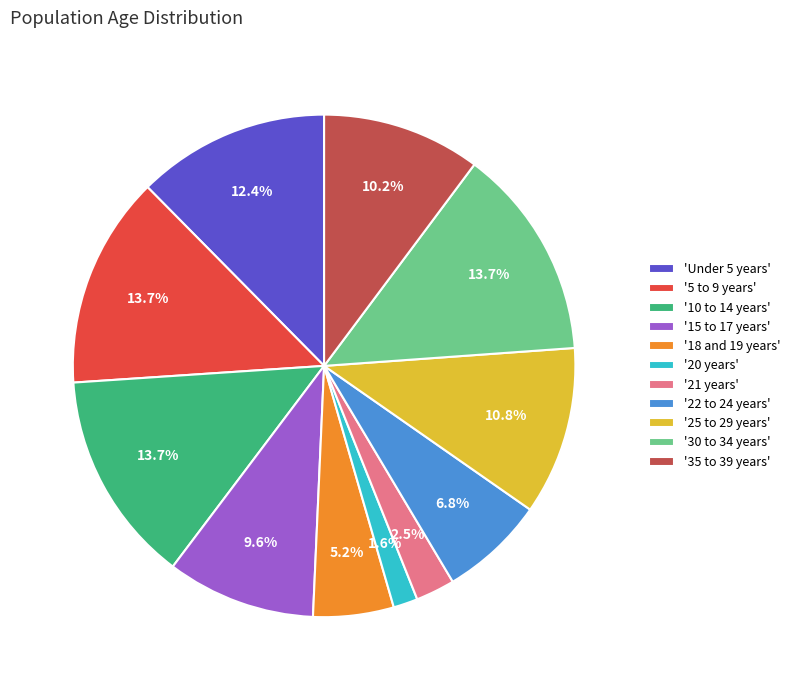

What percentage is NOT represented by '22 to 24 years'?

93.2%